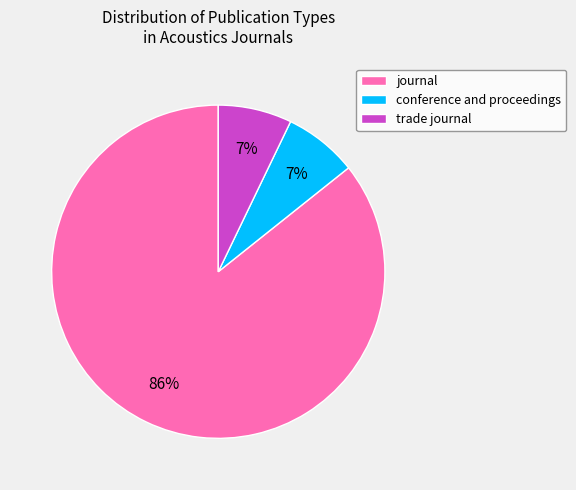

What is the ratio of the value at trade journal to the value at conference and proceedings?

1.0